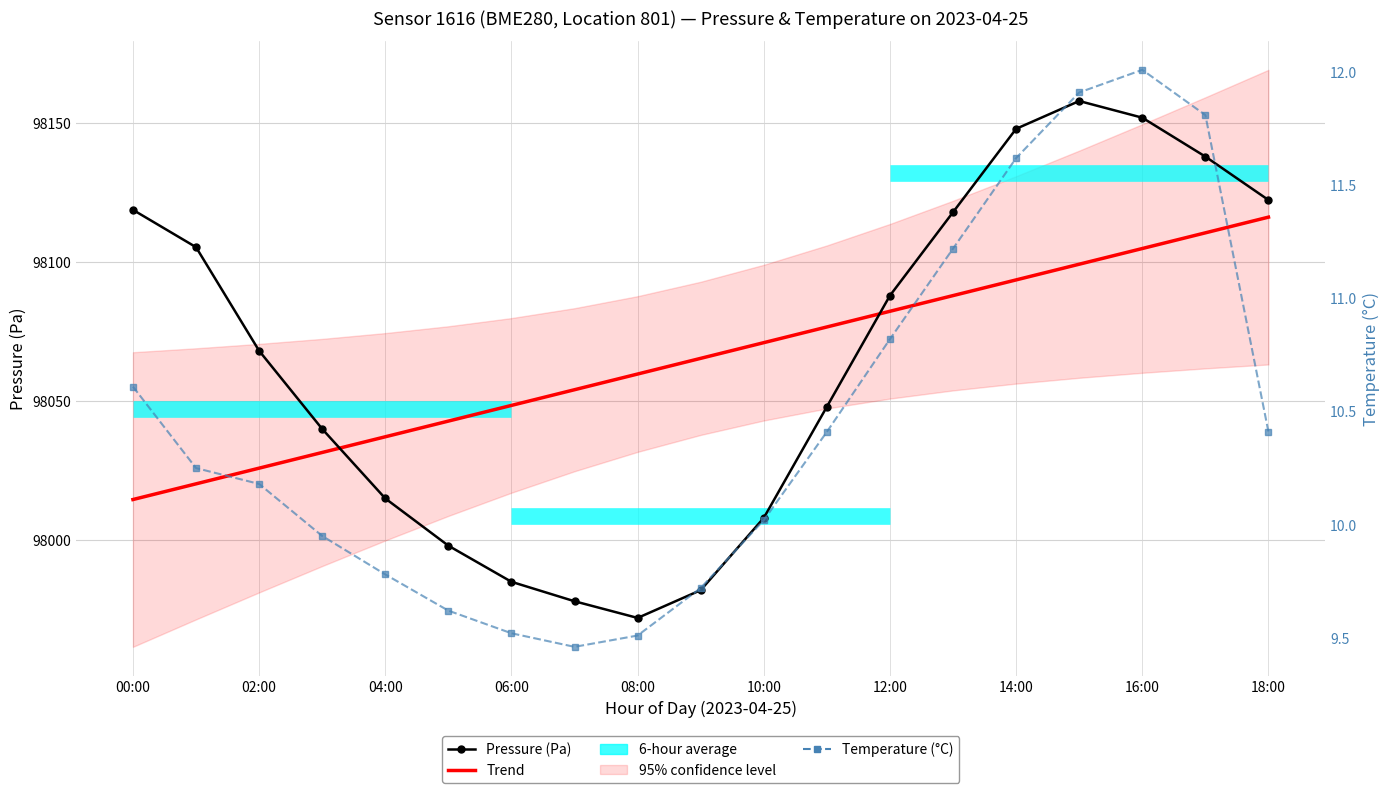

True or false: Temperature (°C) and Pressure (Pa) intersect in this chart.

False